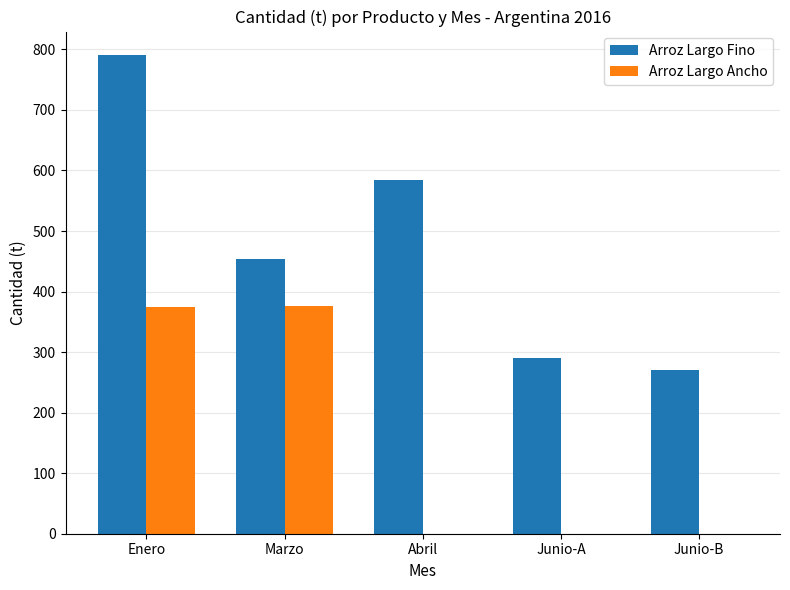

Is it true that Arroz Largo Ancho equals -160 at Junio-A?

False